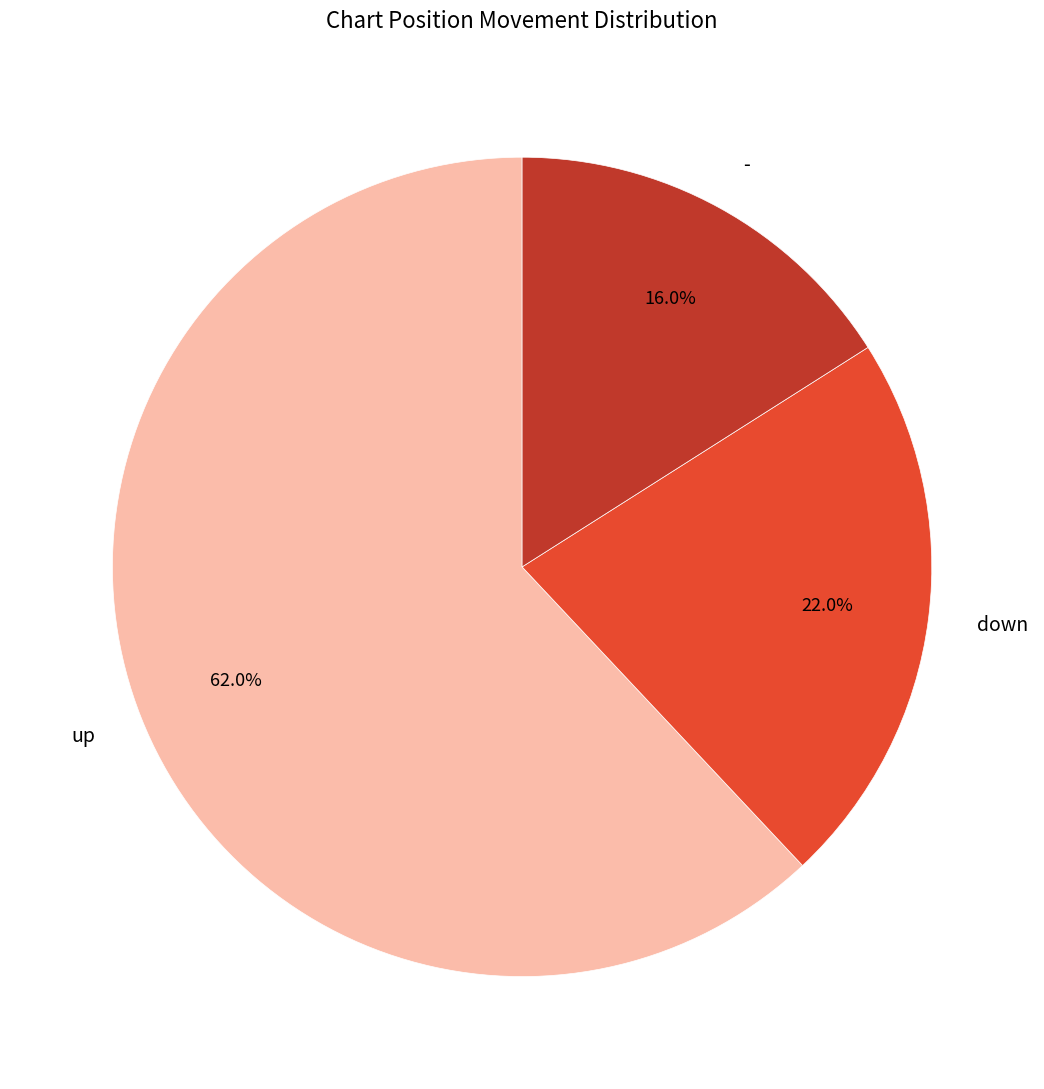

Which has a higher value, - or down?

down